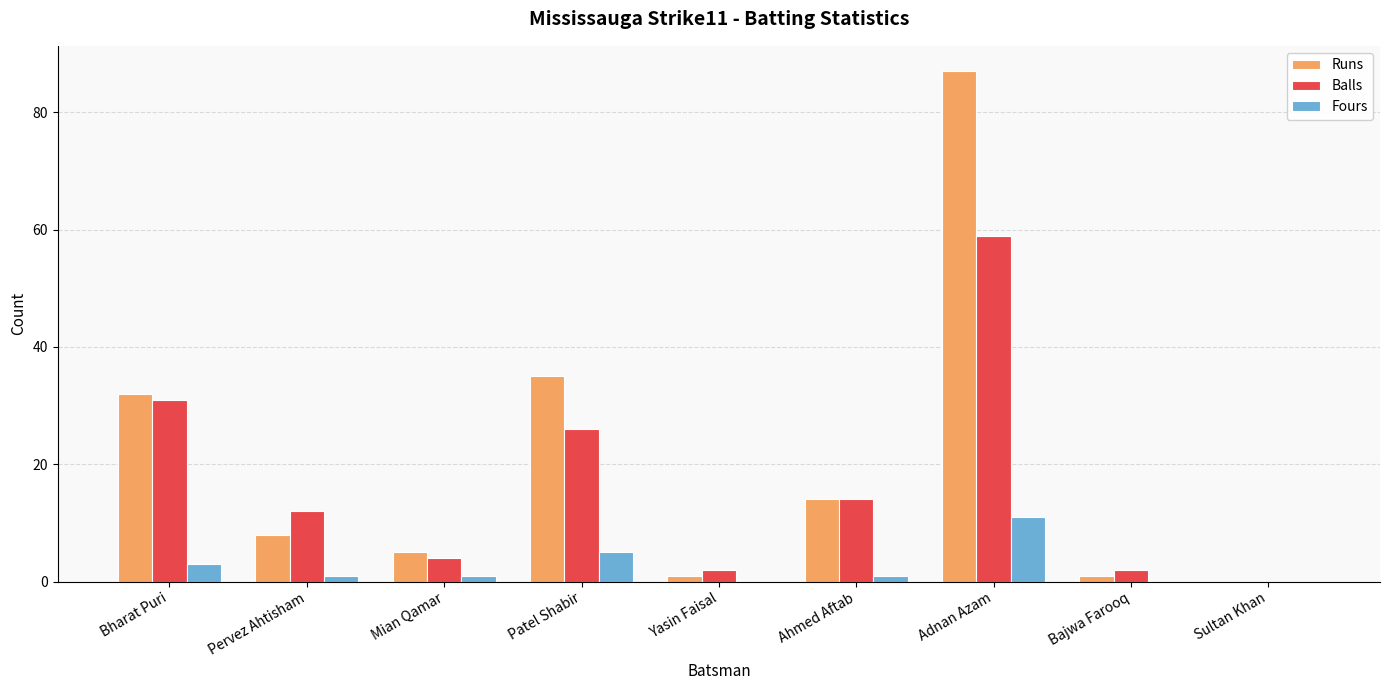

Reading left to right, transcribe all the data shown in this chart.

Runs: 32	8	5	35	1	14	87	1	0
Balls: 31	12	4	26	2	14	59	2	0
Fours: 3	1	1	5	0	1	11	0	0